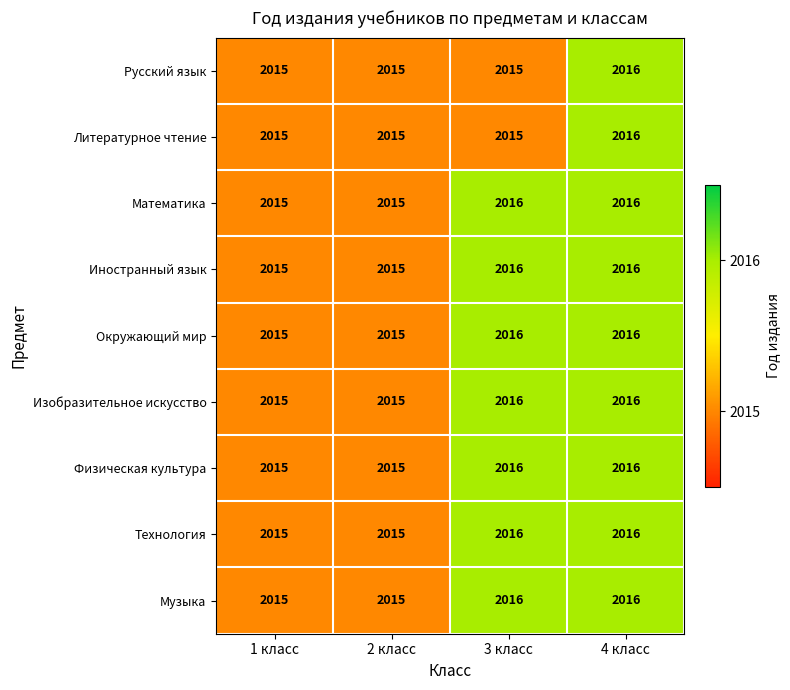

What is the smallest value displayed?

2015